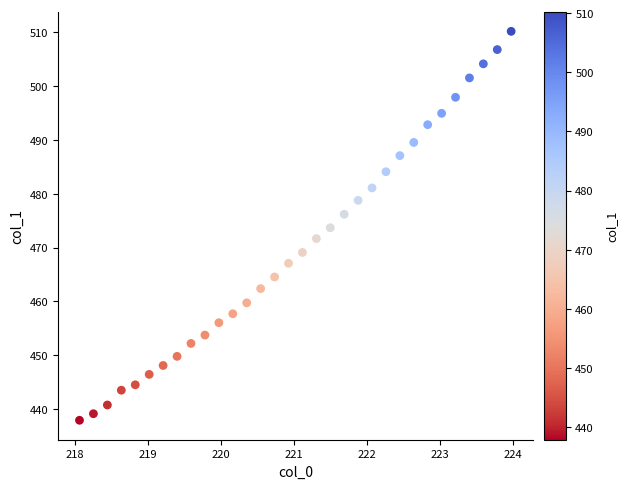

What is the range of Y values (max minus min)?

72.3